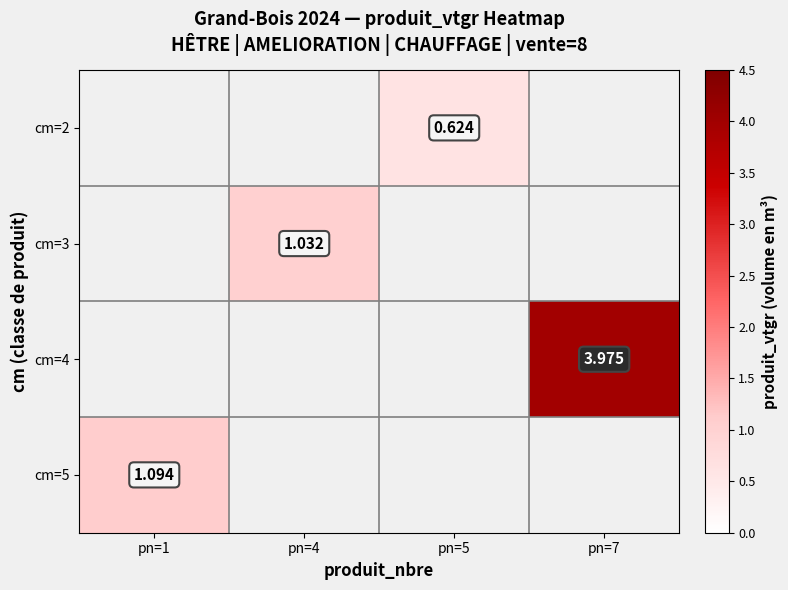

Is it true that cm=2 equals 0.6 at pn=5?

True